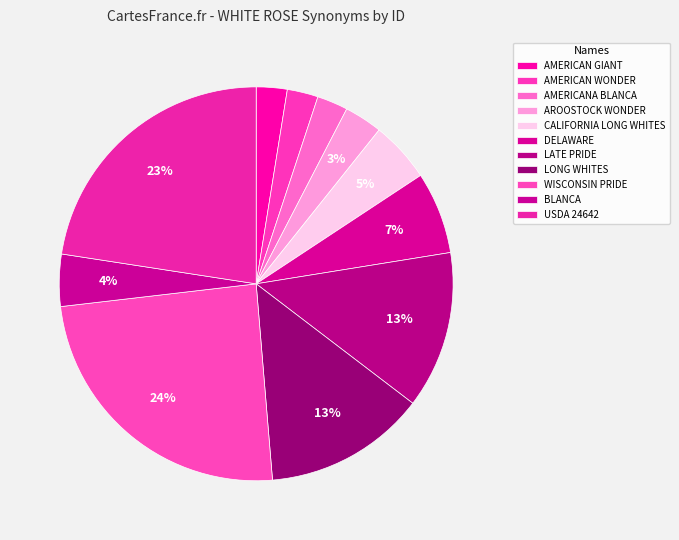

To the nearest percent, what is the difference between the largest and smallest slice percentages?

22%